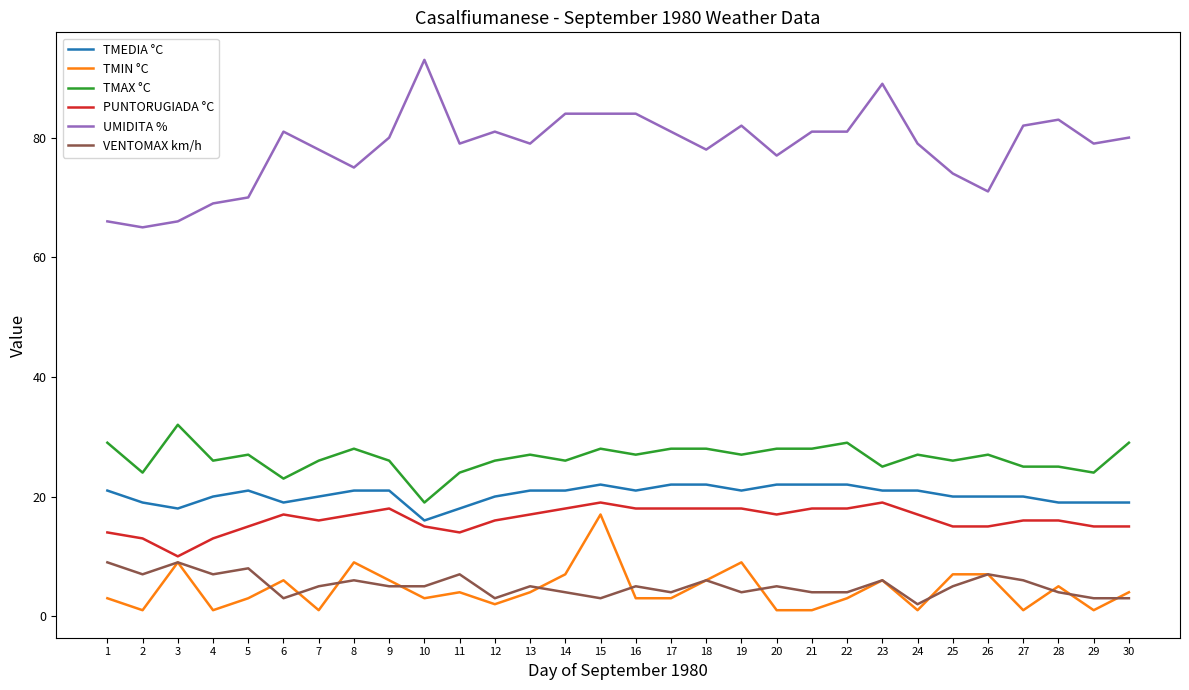

What is the maximum value for VENTOMAX km/h?

9